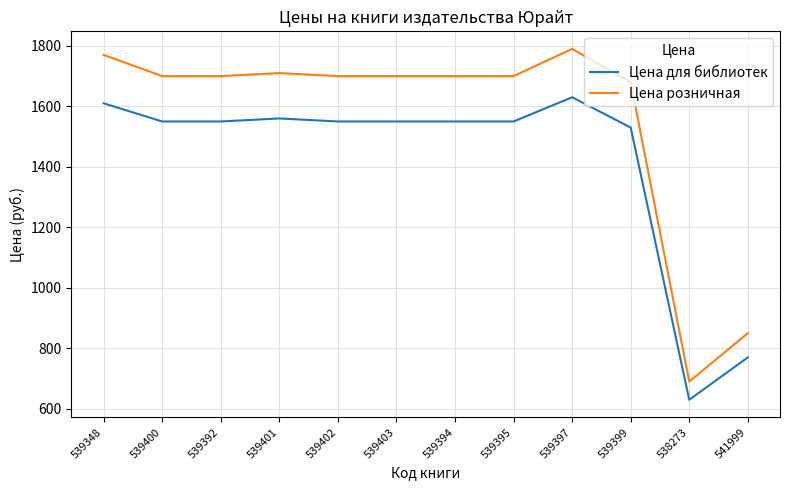

What is the difference between the second highest and minimum values in the Цена розничная series?

1080